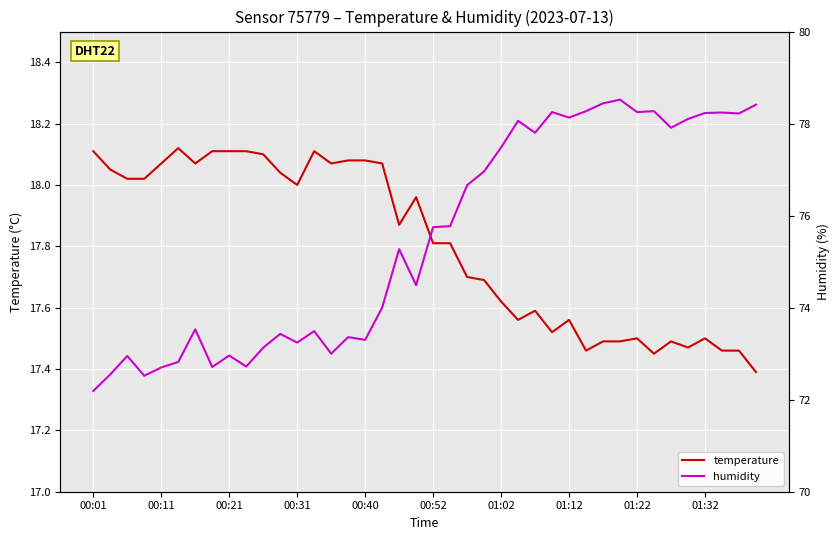

How many distinct data groups are displayed?

2